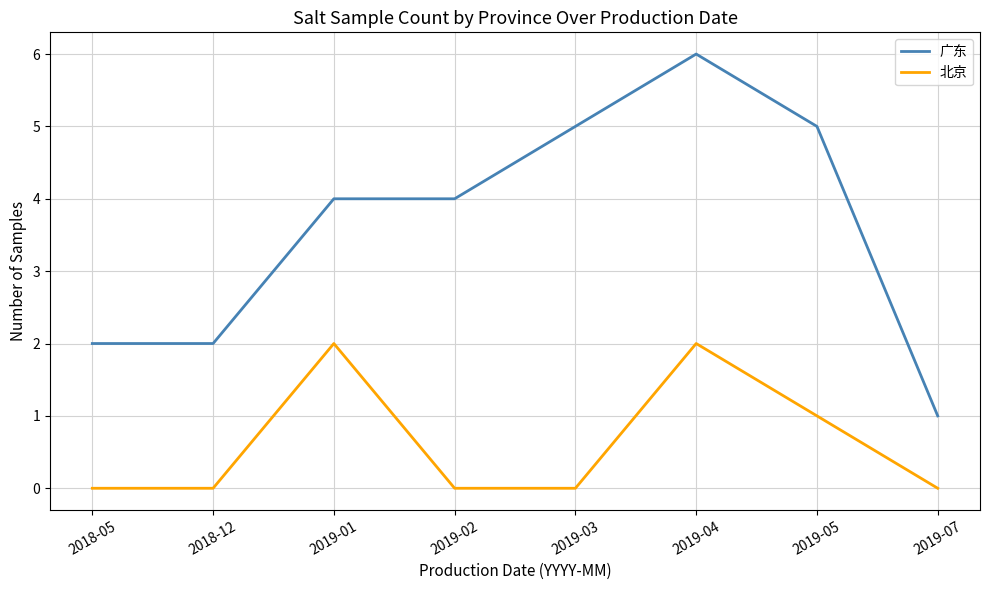

Reading left to right, list all the values displayed in this chart.

广东: 2018-05=2	2018-12=2	2019-01=4	2019-02=4	2019-03=5	2019-04=6	2019-05=5	2019-07=1
北京: 2018-05=0	2018-12=0	2019-01=2	2019-02=0	2019-03=0	2019-04=2	2019-05=1	2019-07=0